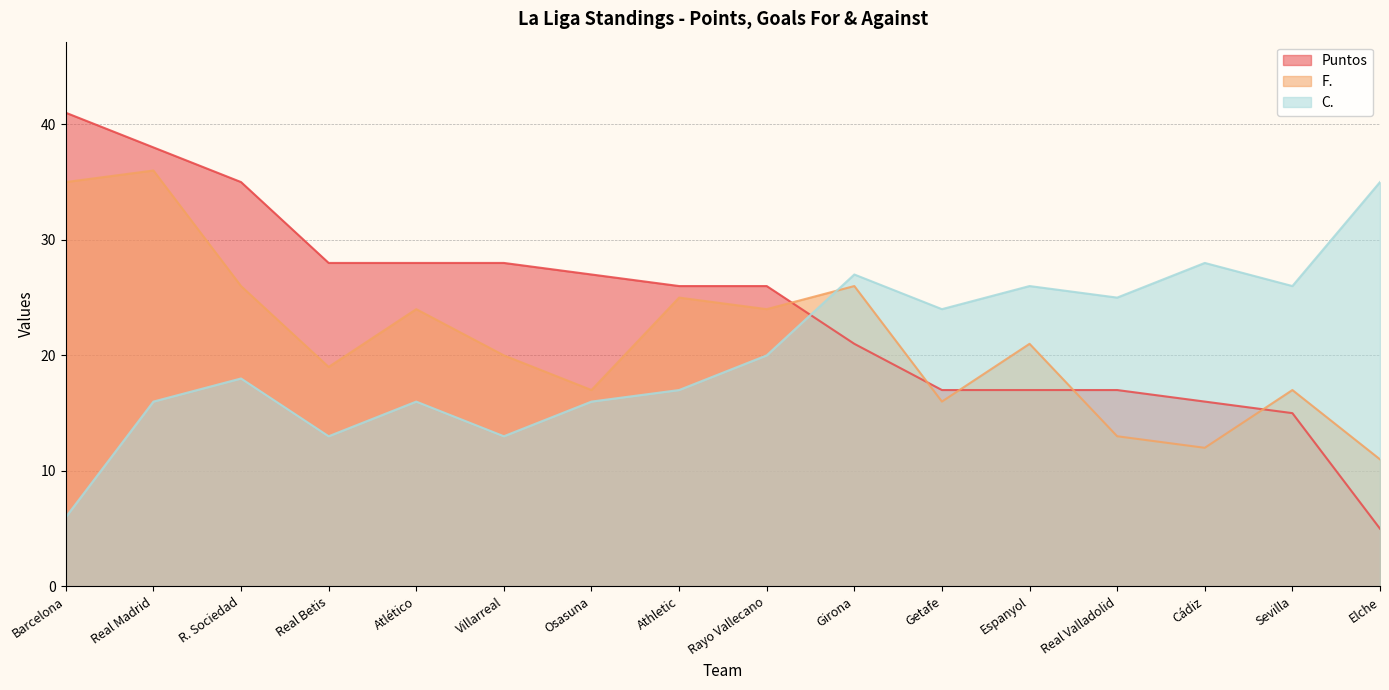

Reading left to right, what are all the values shown in this chart?

Puntos: 41	38	35	28	28	28	27	26	26	21	17	17	17	16	15	5
F.: 35	36	26	19	24	20	17	25	24	26	16	21	13	12	17	11
C.: 6	16	18	13	16	13	16	17	20	27	24	26	25	28	26	35